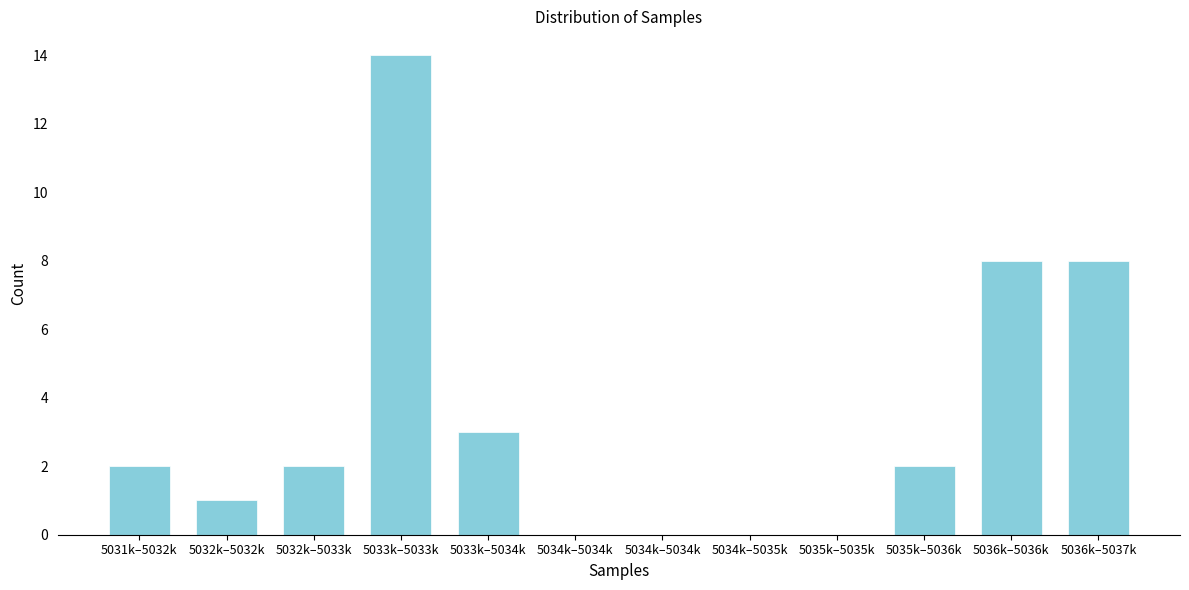

How many series are shown in this chart?

1